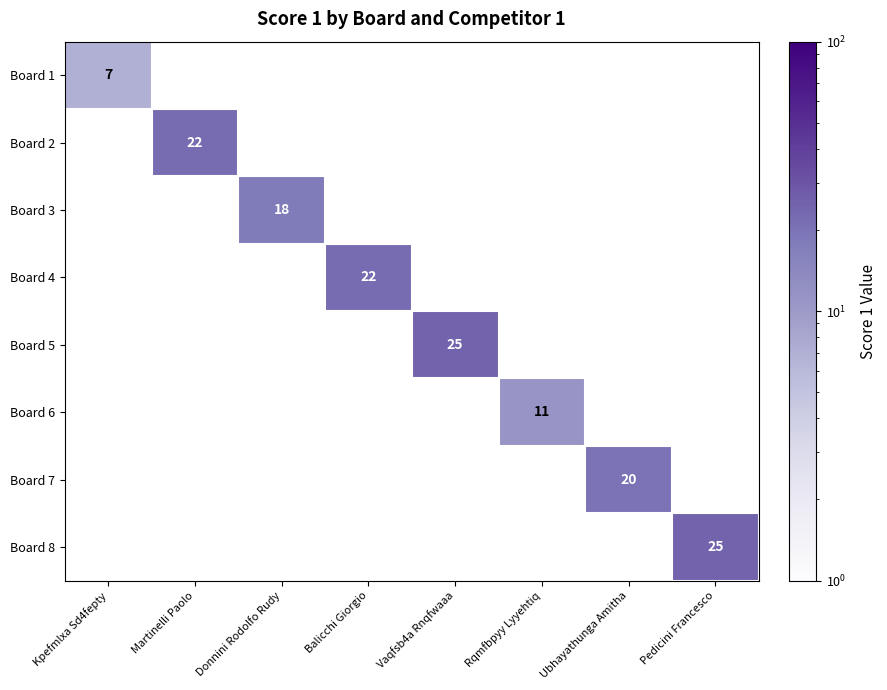

The Board 7 series shows 26 at Ubhayathunga Amitha. True or false?

False